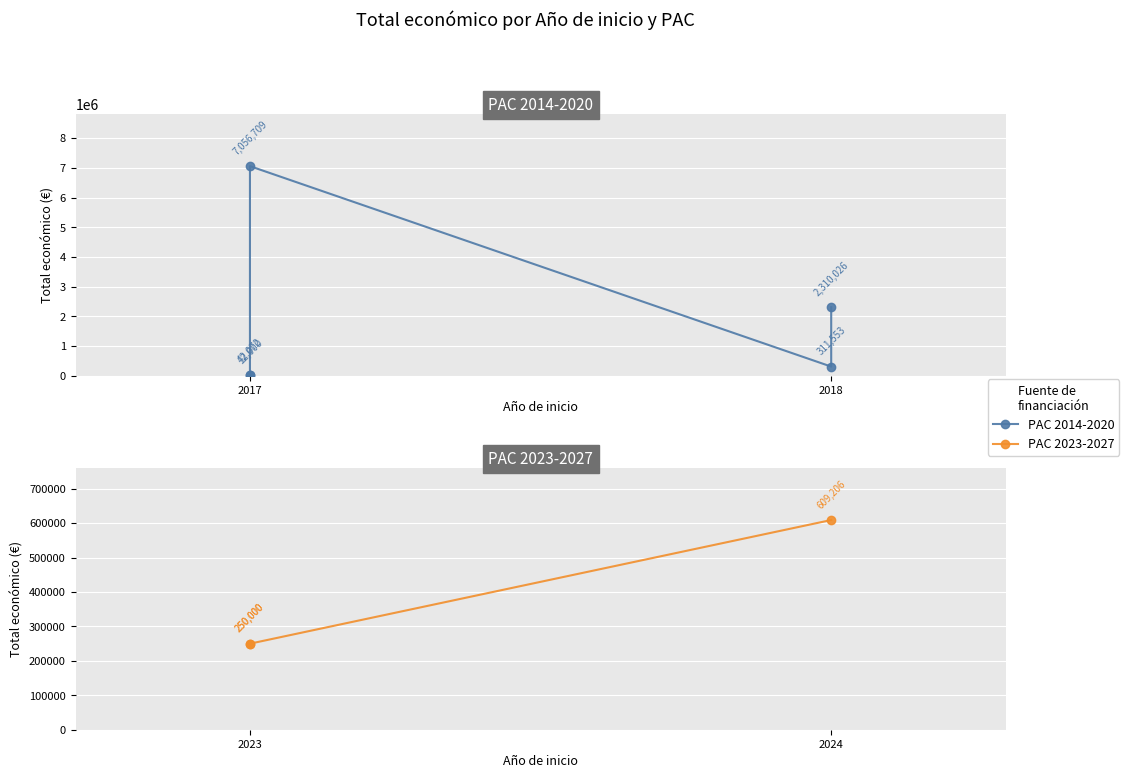

What is the difference between the maximum and second lowest values?

359206